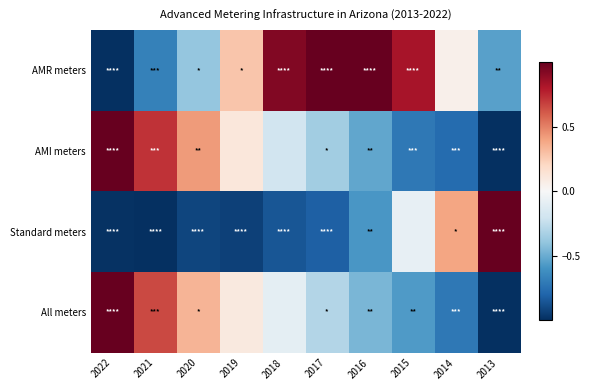

Which series has the widest spread of values?

AMR meters